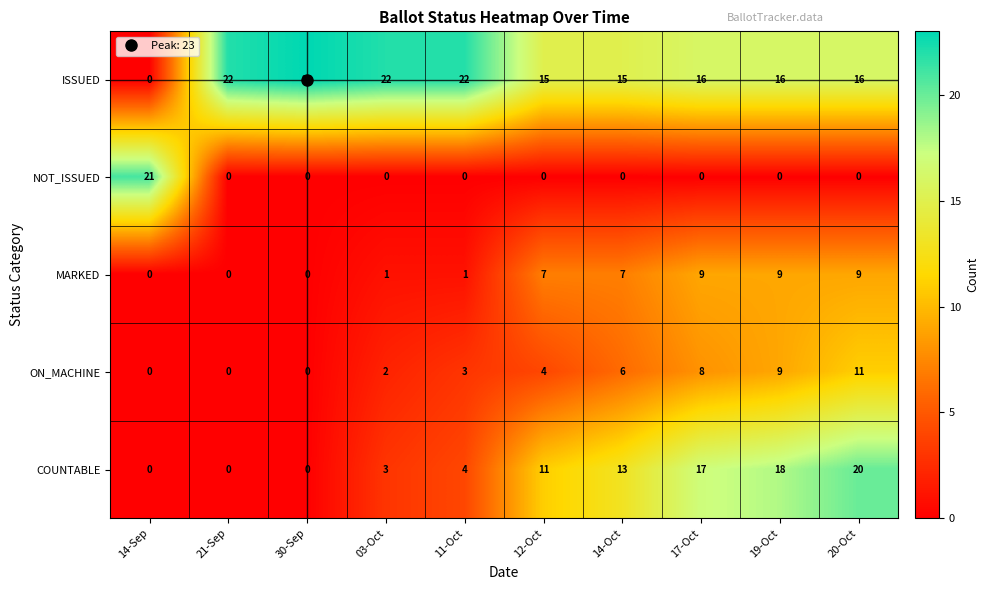

What is the difference between the highest and lowest values at 14-Sep?

21